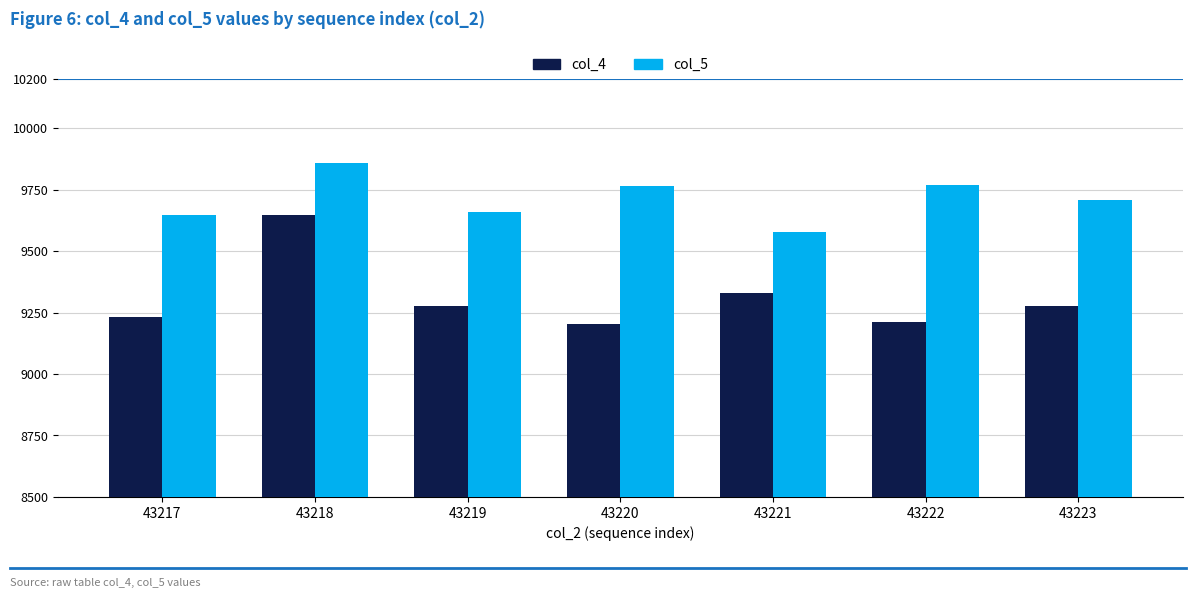

The value of col_5 at 43218 is 9858. True or false?

True